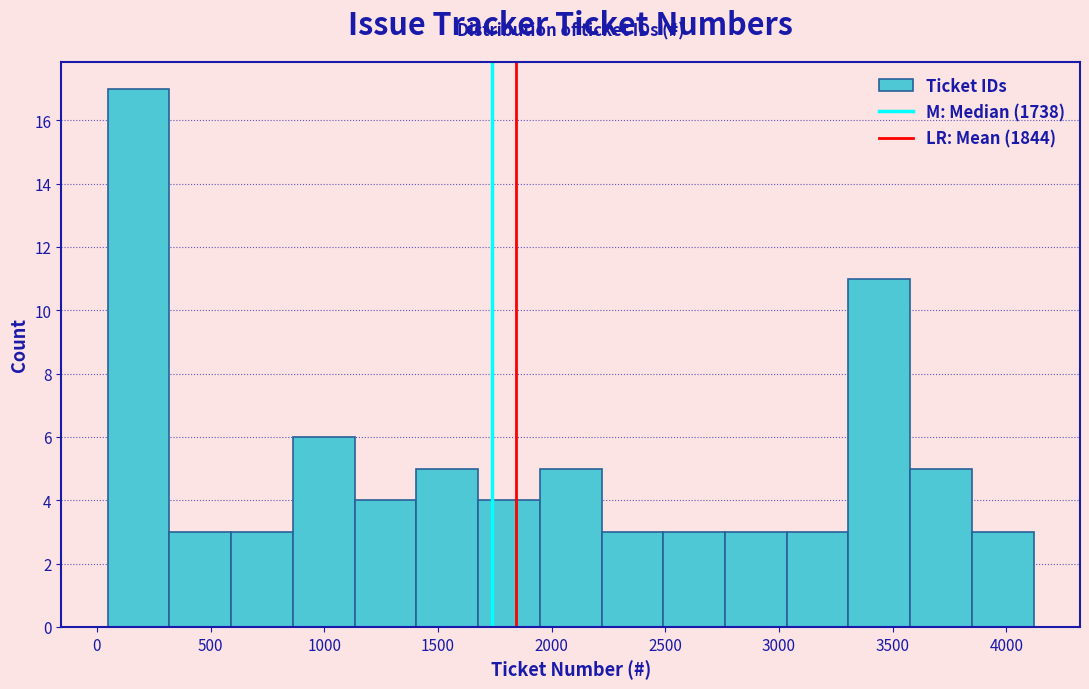

Over which range of the x-axis is the bar tallest?

50 to 300